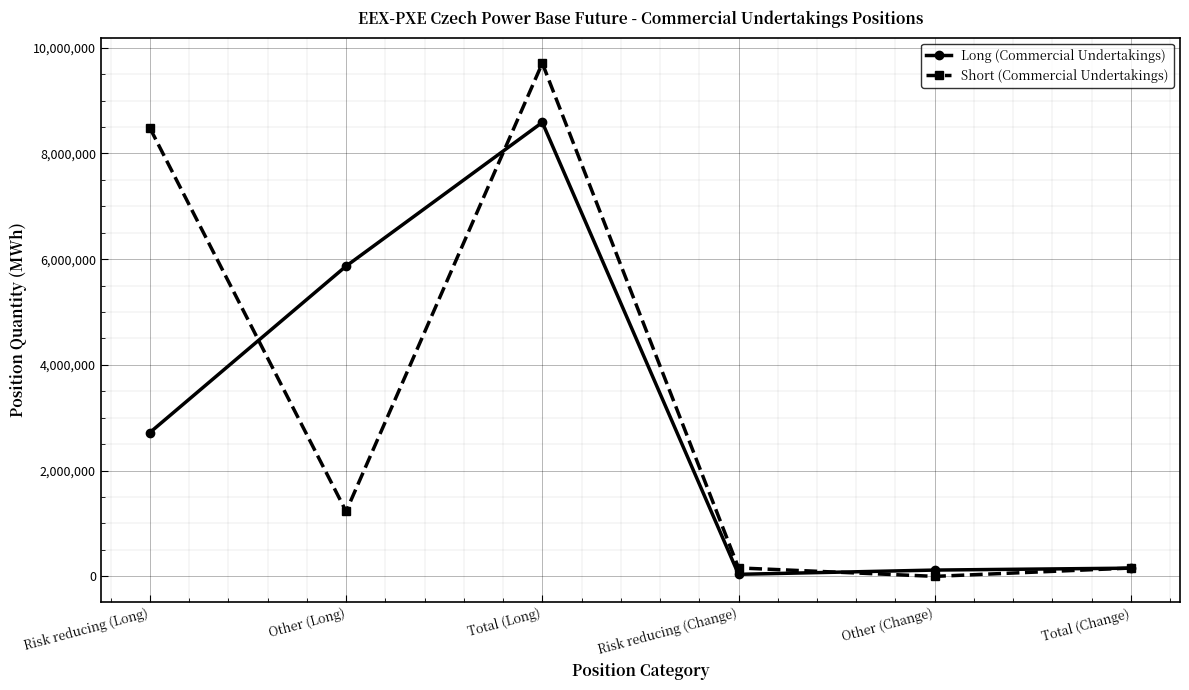

At how many categories does at least one series exceed 4449486?

3